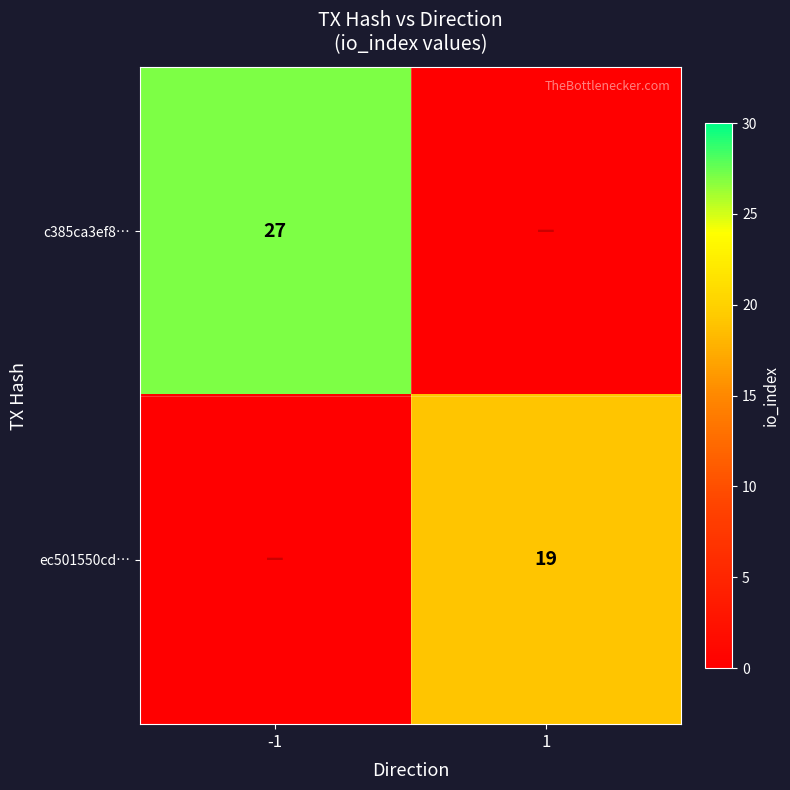

Is it true that c385ca3ef8… equals 38 at -1?

False